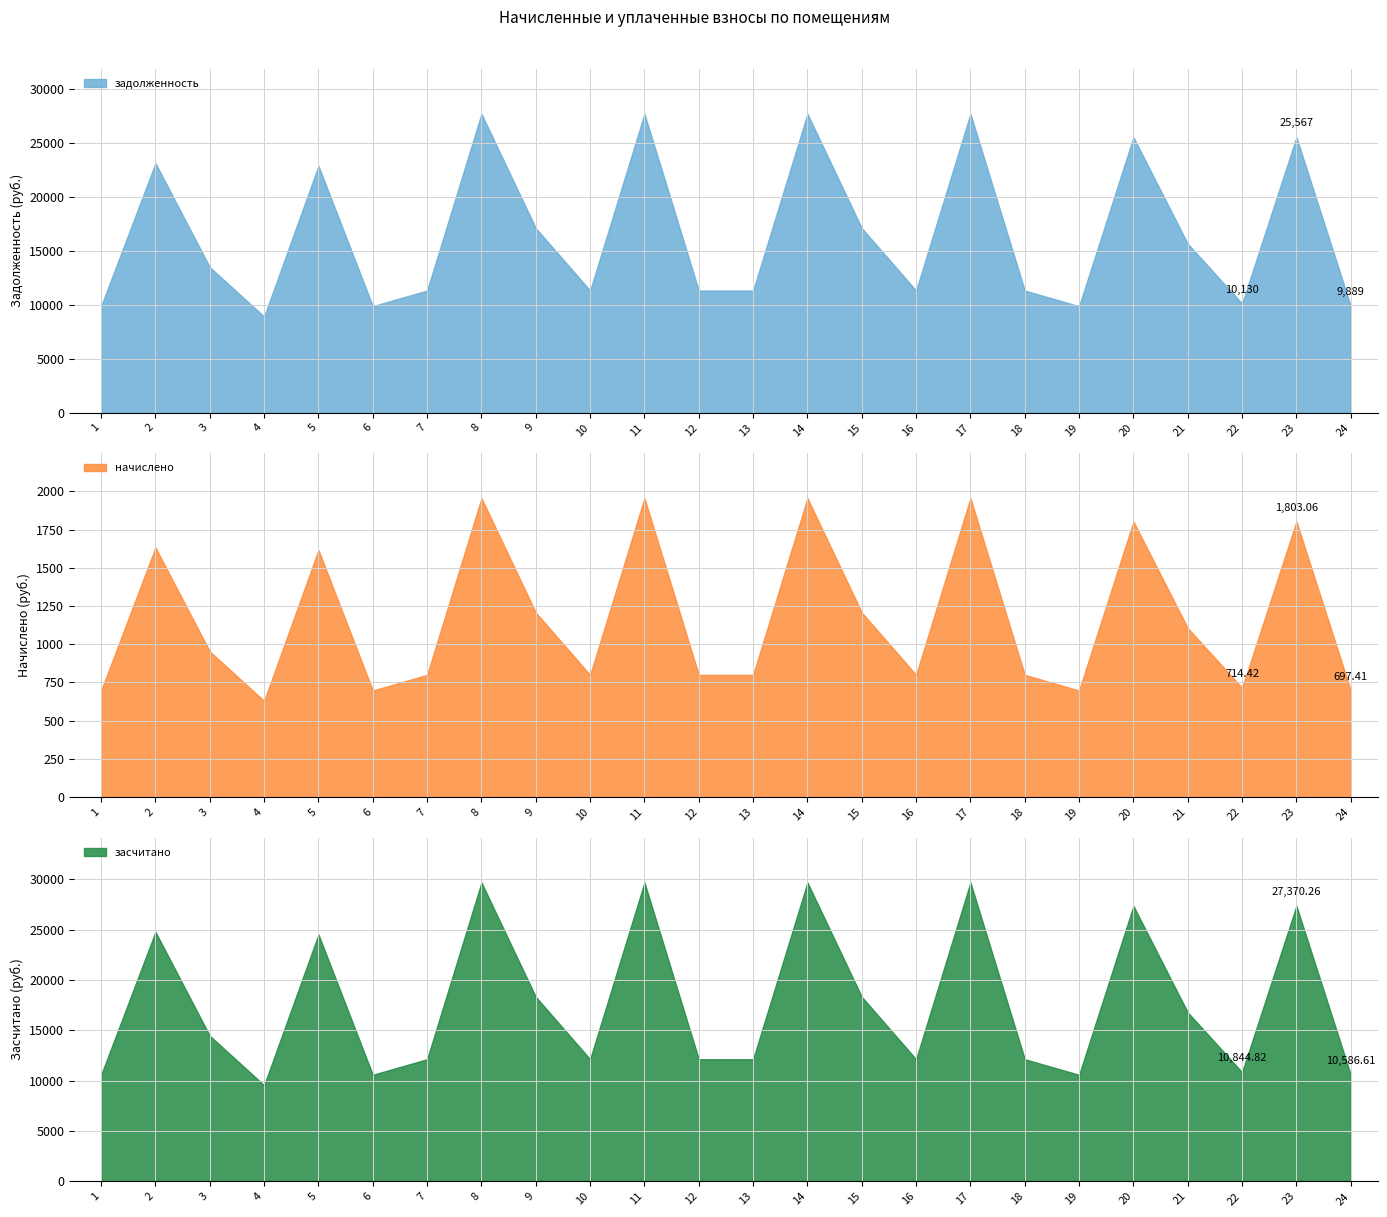

What is the spread (max minus min) of values at 7?

11336.4